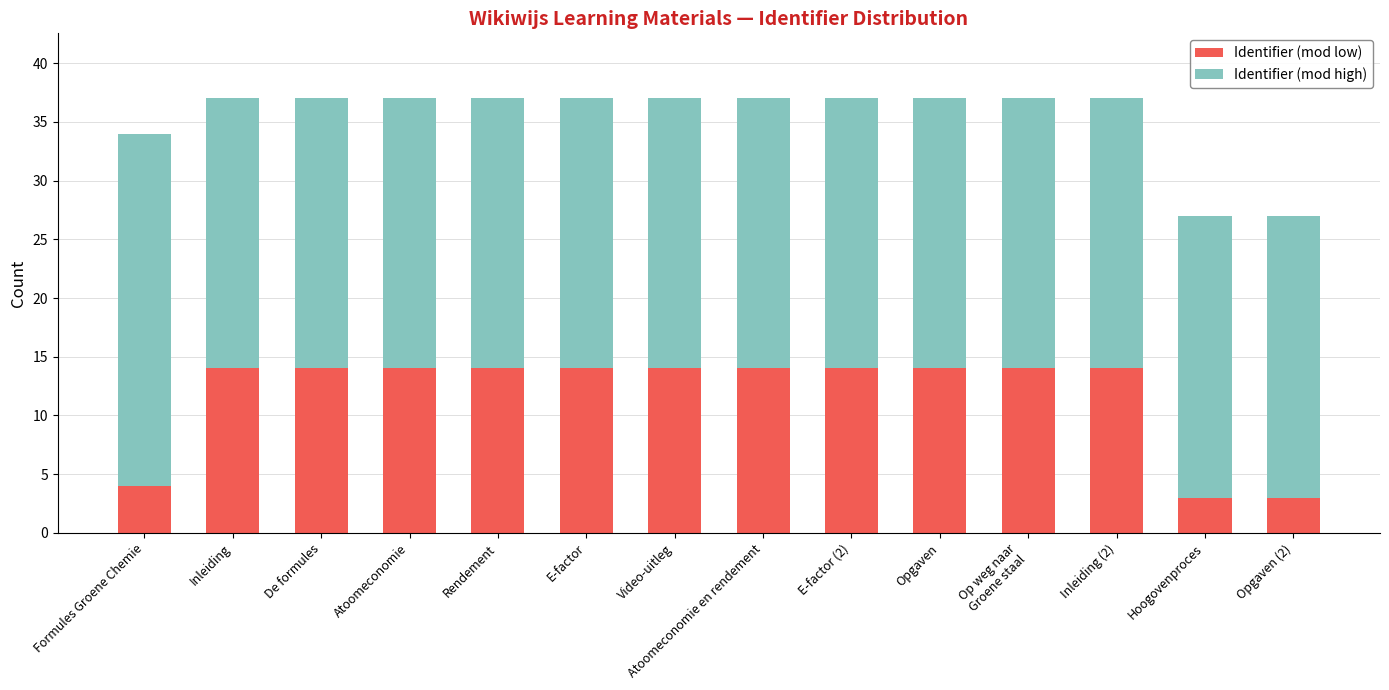

The Identifier (mod low) series shows 25 at E-factor (2). True or false?

False